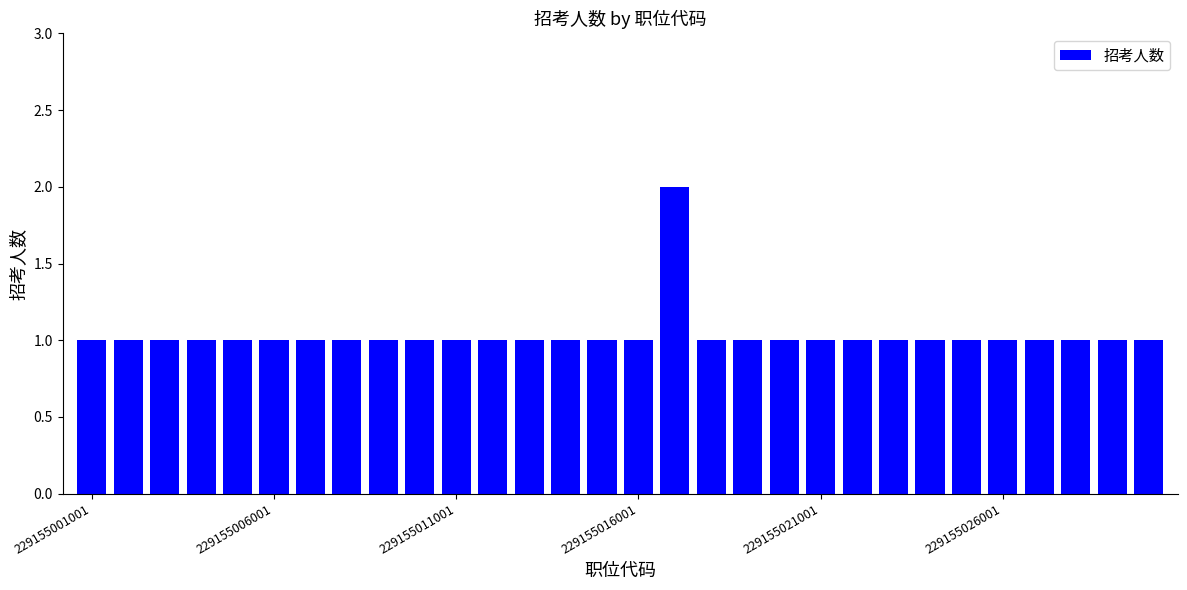

What is the sum of all values?

31